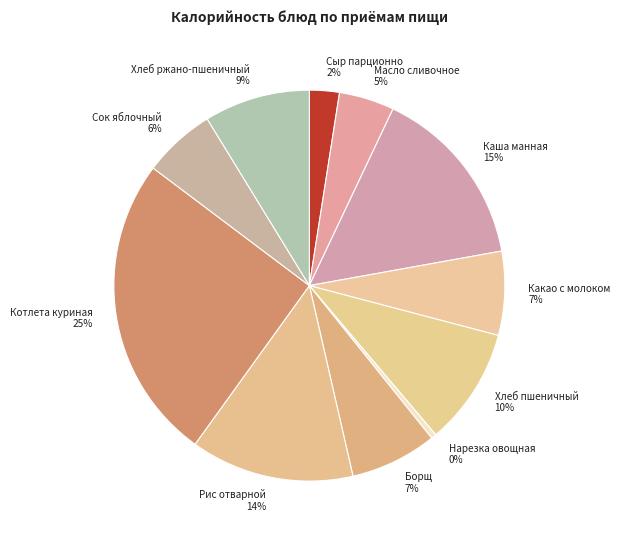

The Рис отварной slice represents 14% of the pie. True or false?

True